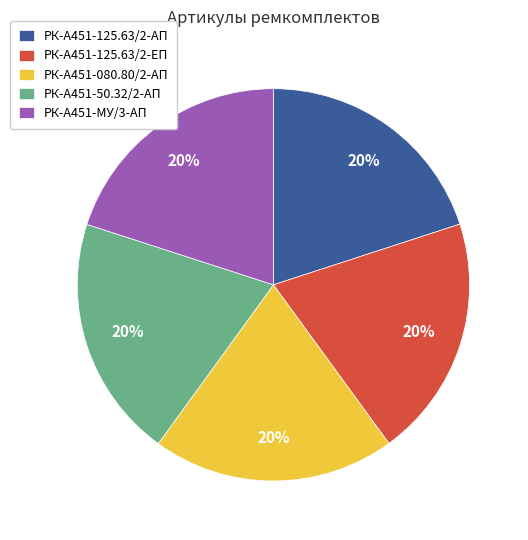

What is the ratio of the value at РК-А451-125.63/2-ЕП to the value at РК-А451-50.32/2-АП?

1.0